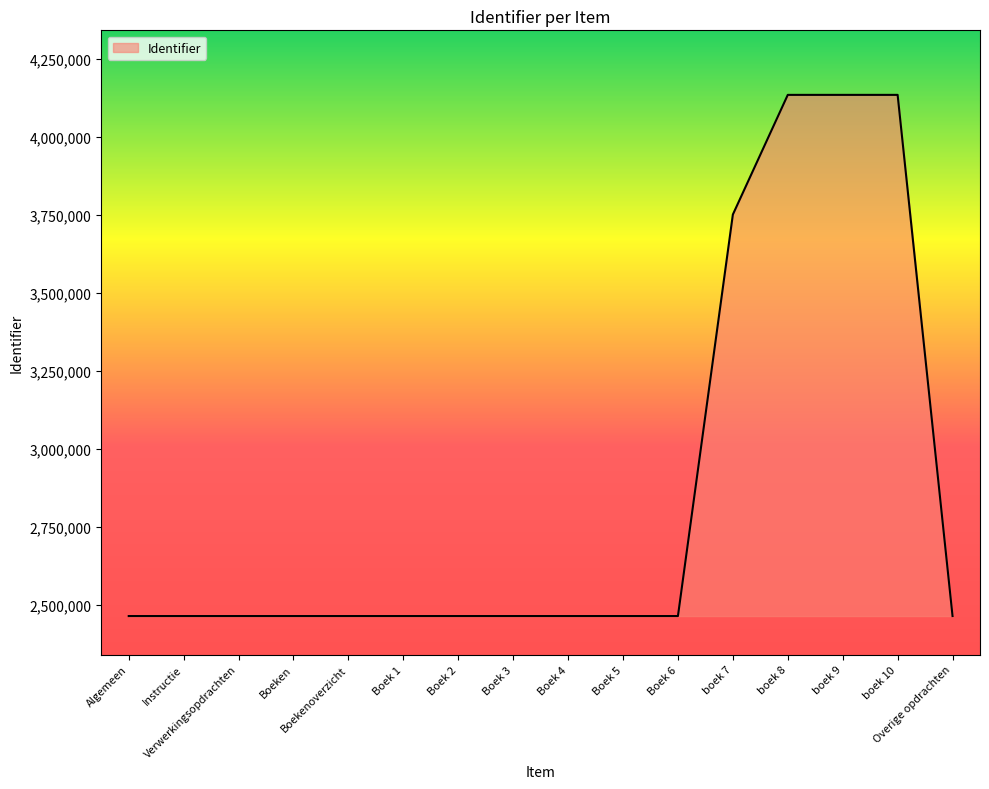

What is the difference between the maximum and minimum values?

1669455